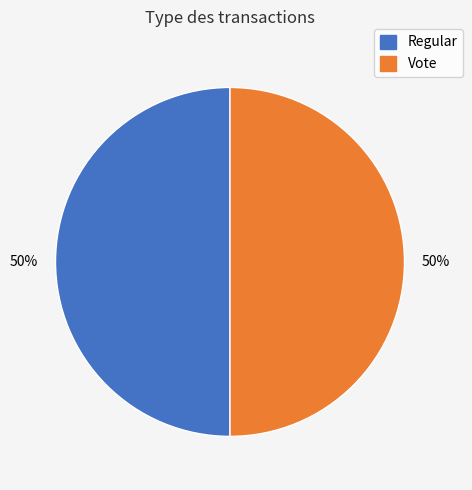

What is the ratio of the value at Regular to the value at Vote?

1.0